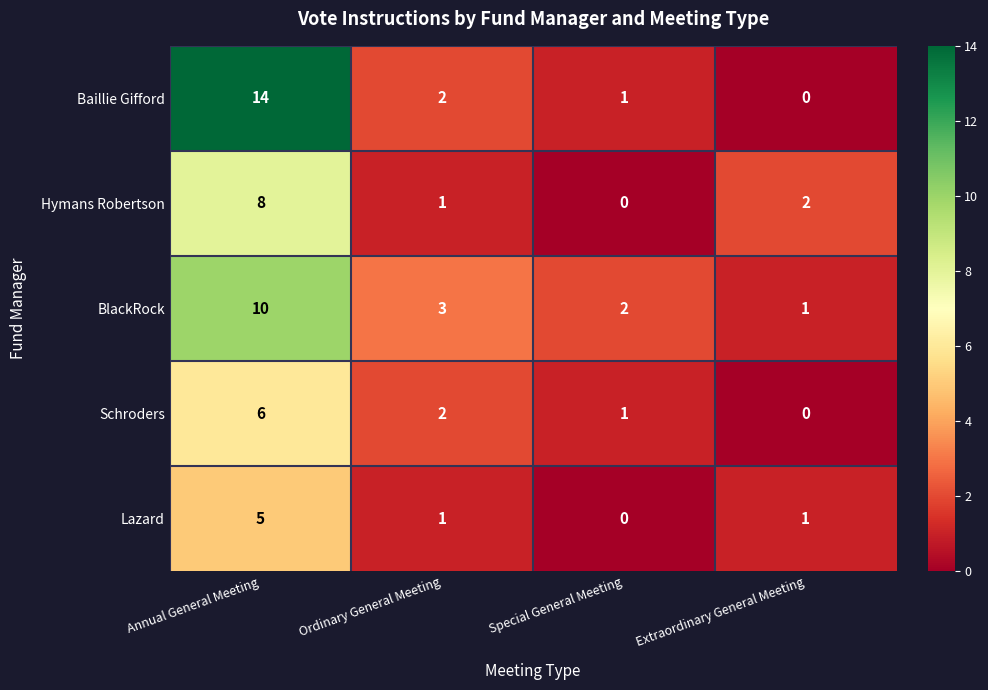

Is the value of Hymans Robertson at Annual General Meeting greater than the value of BlackRock at Annual General Meeting?

No